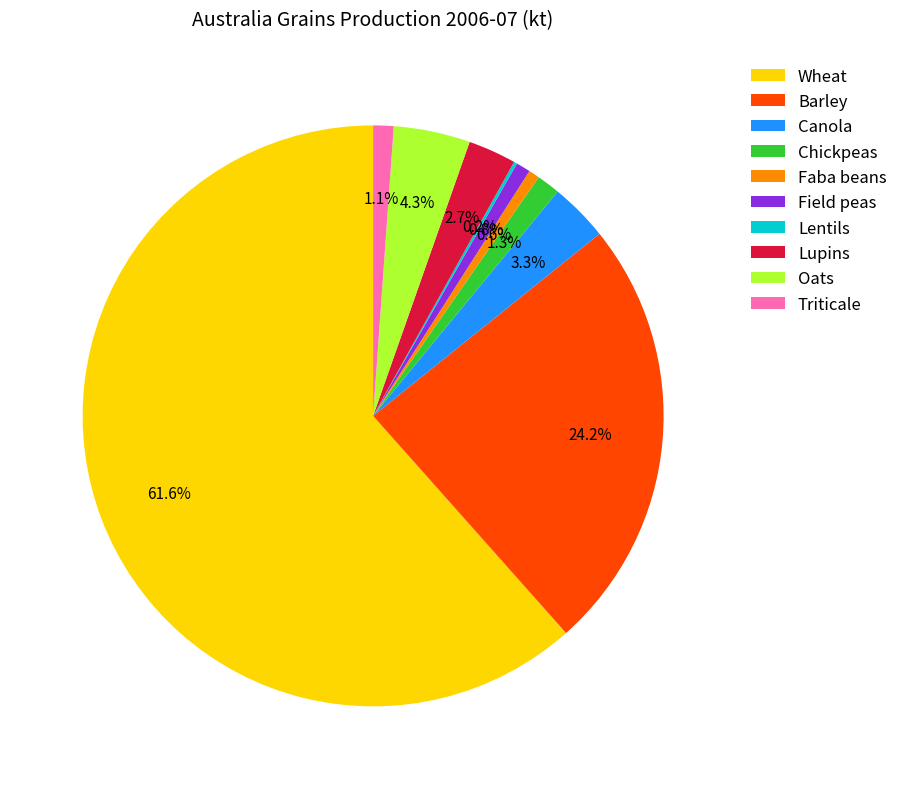

Which category has the biggest portion of the pie?

Wheat